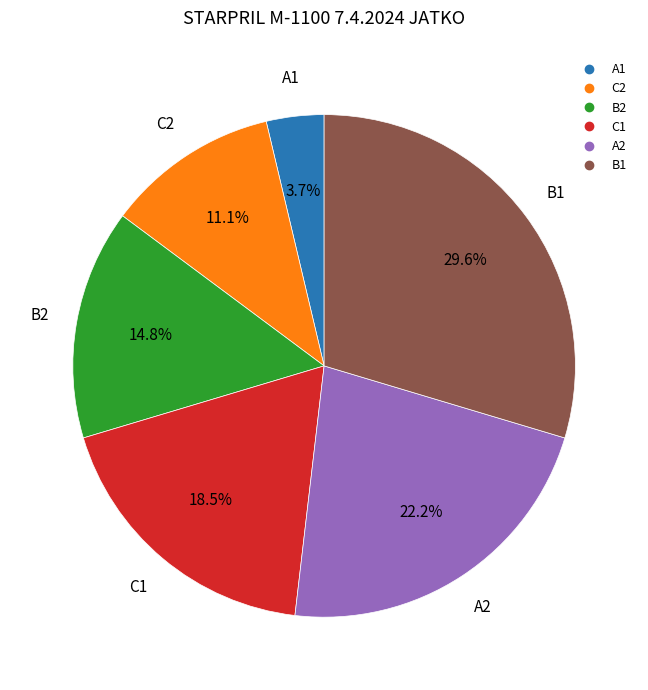

Combined, do C2 and B2 account for over 50%?

No